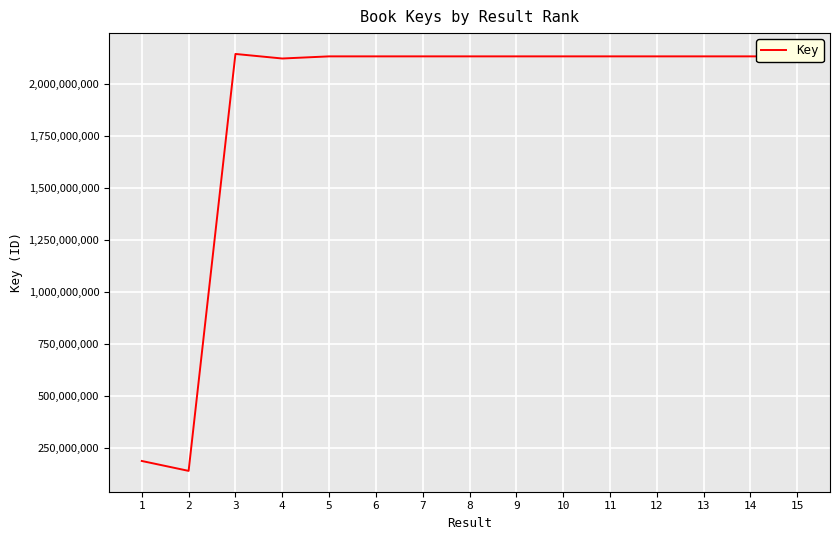

What value does the data have at 15, to the nearest 100?

2130386700